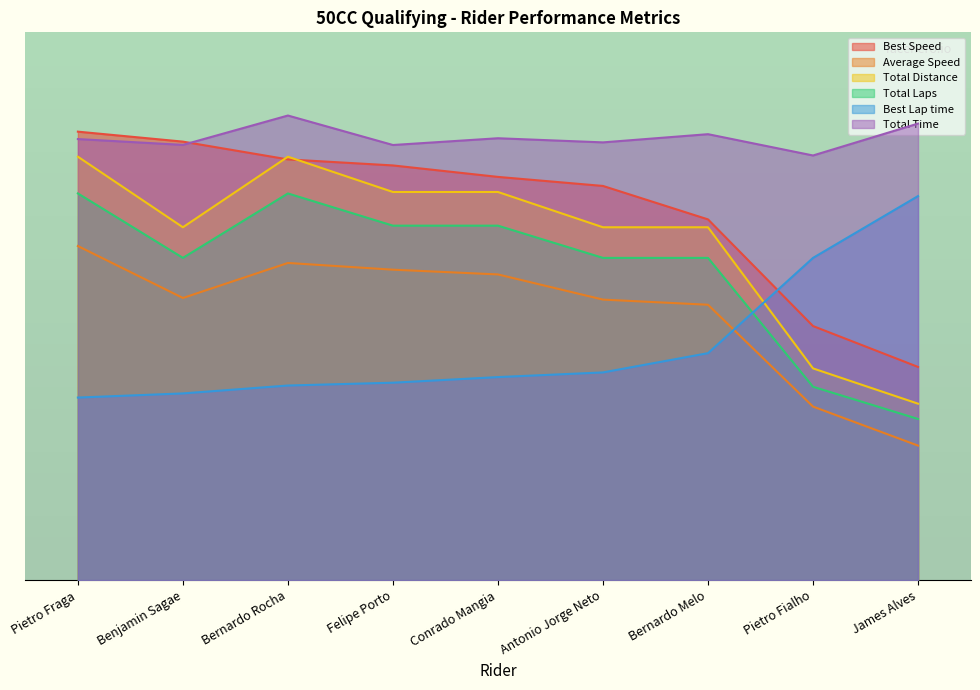

True or false: Average Speed has a value of 7.2 at Pietro Fialho.

False